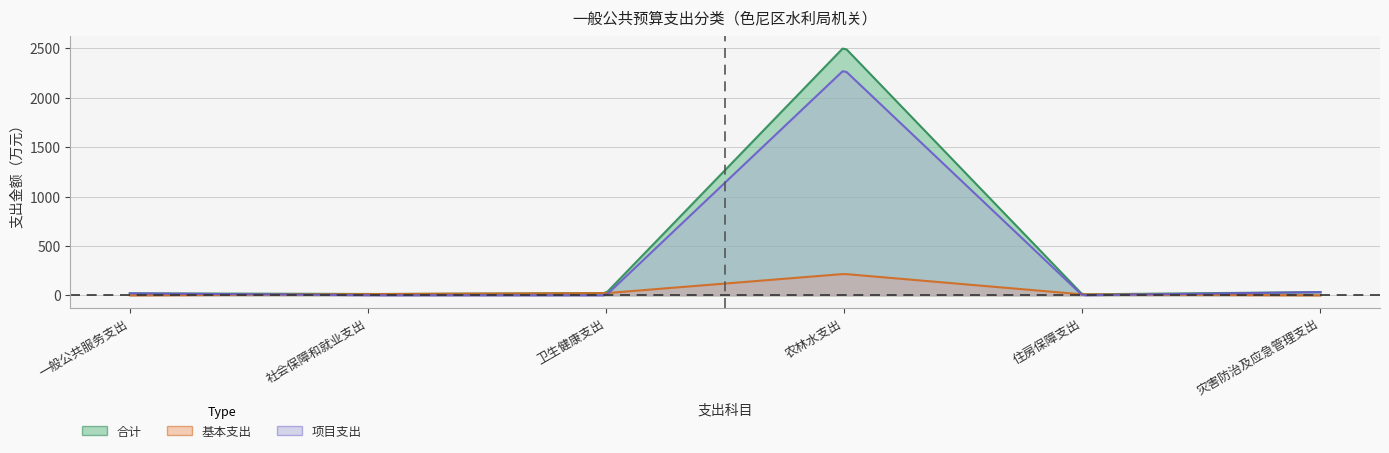

Between 灾害防治及应急管理支出 and 农林水支出, which is larger?

农林水支出